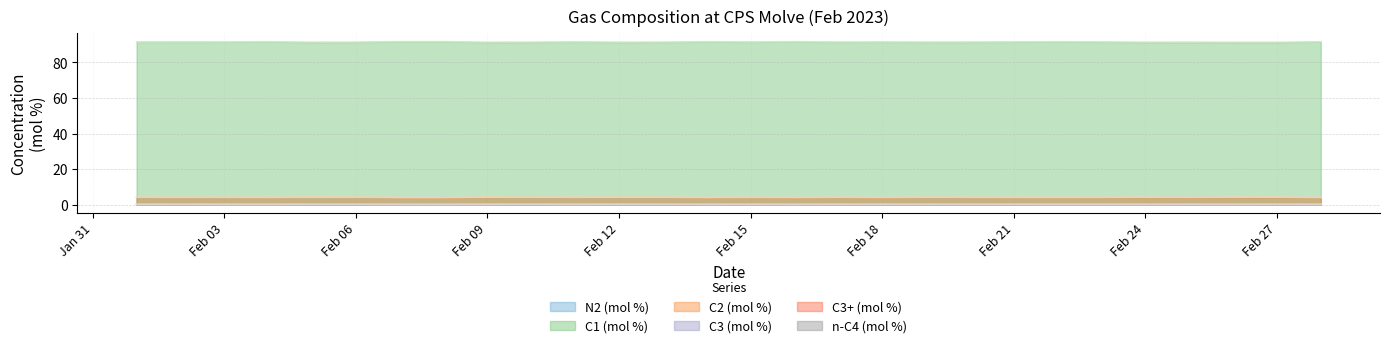

Reading right to left, extract all data points from this chart.

N2 (mol %): 4.2	4.2	4.3	4.3	4.2	4.2	4.1	4.1	4.1	4.1	4.2	4.1	4.2	4.1	4.1	4.1	4.1	4.1	4.1	4.2	4.2	4.1	4.1	4.1	4.1	4.1	4.1	4.1
C1 (mol %): 91.5	91.3	91.3	91.3	91.3	91.4	91.5	91.5	91.4	91.4	91.4	91.4	91.6	91.4	91.5	91.4	91.3	91.5	91.3	91.3	91.6	91.6	91.3	91.3	91.5	91.4	91.5	91.4
C2 (mol %): 4.0	4.3	4.2	4.1	4.2	4.1	4.1	4.1	4.2	4.2	4.0	4.2	4.0	4.2	4.0	4.2	4.3	4.2	4.2	4.3	4.0	4.0	4.3	4.3	4.1	4.2	4.2	4.2
C3 (mol %): 0.3	0.3	0.2	0.3	0.3	0.2	0.2	0.3	0.3	0.3	0.3	0.3	0.2	0.3	0.3	0.3	0.3	0.2	0.3	0.3	0.2	0.2	0.3	0.3	0.2	0.3	0.3	0.3
C3+ (mol %): 0.3	0.3	0.3	0.3	0.3	0.2	0.2	0.3	0.3	0.3	0.3	0.3	0.2	0.3	0.3	0.3	0.3	0.2	0.3	0.3	0.2	0.2	0.3	0.3	0.3	0.3	0.3	0.3
n-C4 (mol %): 0.0	0.0	0.0	0.0	0.0	0.0	0.0	0.0	0.0	0.0	0.0	0.0	0.0	0.0	0.0	0.0	0.0	0.0	0.0	0.0	0.0	0.0	0.0	0.0	0.0	0.0	0.0	0.0